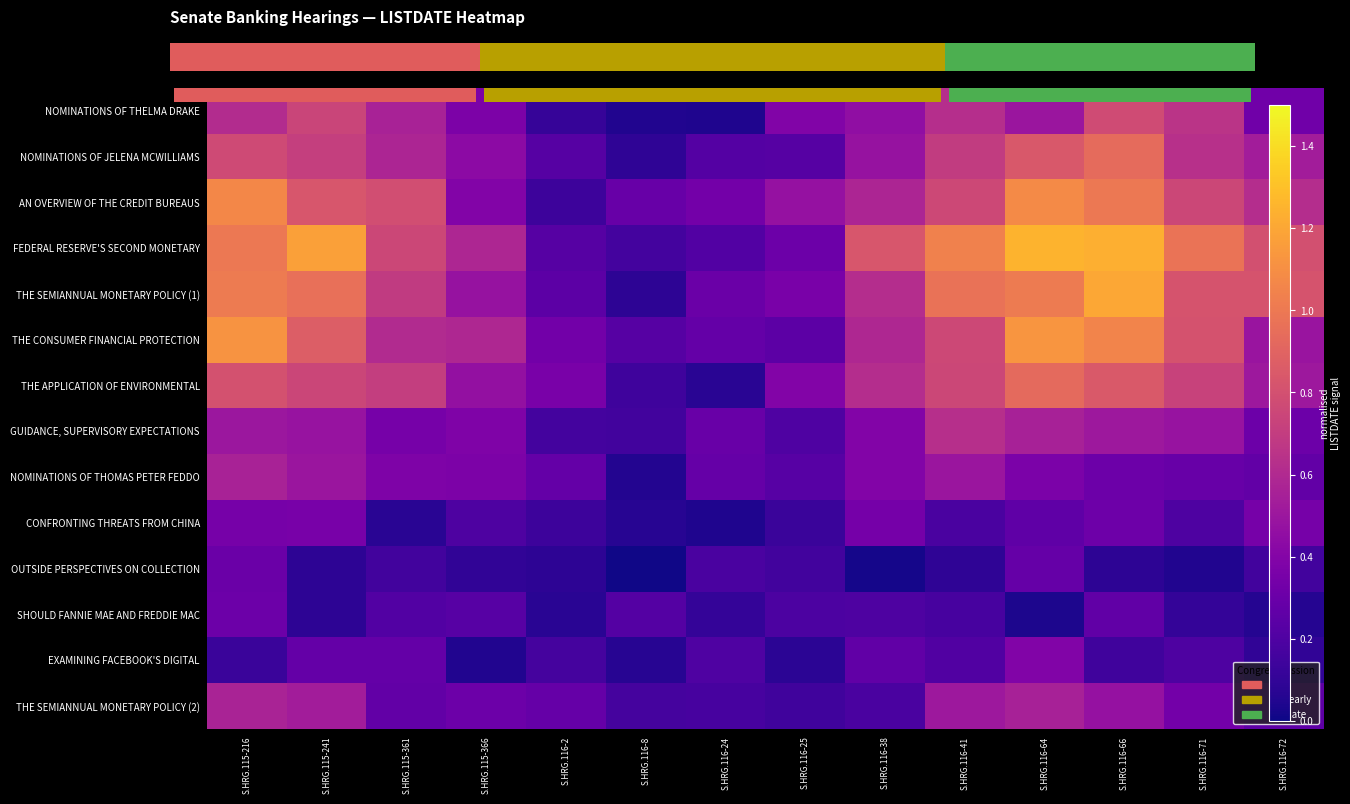

Reading right to left, transcribe all the data shown in this chart.

NOMINATIONS OF THELMA DRAKE: S.HRG.116-72=0.3	S.HRG.116-71=0.7	S.HRG.116-66=0.8	S.HRG.116-64=0.5	S.HRG.116-41=0.6	S.HRG.116-38=0.5	S.HRG.116-25=0.4	S.HRG.116-24=0.0	S.HRG.116-8=0.0	S.HRG.116-2=0.1	S.HRG.115-366=0.4	S.HRG.115-361=0.6	S.HRG.115-241=0.7	S.HRG.115-216=0.6
NOMINATIONS OF JELENA MCWILLIAMS: S.HRG.116-72=0.5	S.HRG.116-71=0.6	S.HRG.116-66=0.9	S.HRG.116-64=0.8	S.HRG.116-41=0.7	S.HRG.116-38=0.5	S.HRG.116-25=0.2	S.HRG.116-24=0.2	S.HRG.116-8=0.1	S.HRG.116-2=0.2	S.HRG.115-366=0.4	S.HRG.115-361=0.6	S.HRG.115-241=0.7	S.HRG.115-216=0.8
AN OVERVIEW OF THE CREDIT BUREAUS: S.HRG.116-72=0.6	S.HRG.116-71=0.8	S.HRG.116-66=1.0	S.HRG.116-64=1.1	S.HRG.116-41=0.8	S.HRG.116-38=0.6	S.HRG.116-25=0.5	S.HRG.116-24=0.3	S.HRG.116-8=0.3	S.HRG.116-2=0.1	S.HRG.115-366=0.4	S.HRG.115-361=0.8	S.HRG.115-241=0.8	S.HRG.115-216=1.1
FEDERAL RESERVE'S SECOND MONETARY: S.HRG.116-72=0.8	S.HRG.116-71=1.0	S.HRG.116-66=1.2	S.HRG.116-64=1.3	S.HRG.116-41=1.0	S.HRG.116-38=0.8	S.HRG.116-25=0.3	S.HRG.116-24=0.2	S.HRG.116-8=0.2	S.HRG.116-2=0.2	S.HRG.115-366=0.6	S.HRG.115-361=0.8	S.HRG.115-241=1.2	S.HRG.115-216=1.0
THE SEMIANNUAL MONETARY POLICY (1): S.HRG.116-72=0.8	S.HRG.116-71=0.8	S.HRG.116-66=1.2	S.HRG.116-64=1.0	S.HRG.116-41=1.0	S.HRG.116-38=0.6	S.HRG.116-25=0.4	S.HRG.116-24=0.3	S.HRG.116-8=0.1	S.HRG.116-2=0.2	S.HRG.115-366=0.5	S.HRG.115-361=0.7	S.HRG.115-241=1.0	S.HRG.115-216=1.0
THE CONSUMER FINANCIAL PROTECTION: S.HRG.116-72=0.5	S.HRG.116-71=0.8	S.HRG.116-66=1.1	S.HRG.116-64=1.1	S.HRG.116-41=0.8	S.HRG.116-38=0.6	S.HRG.116-25=0.2	S.HRG.116-24=0.3	S.HRG.116-8=0.2	S.HRG.116-2=0.3	S.HRG.115-366=0.6	S.HRG.115-361=0.6	S.HRG.115-241=0.9	S.HRG.115-216=1.1
THE APPLICATION OF ENVIRONMENTAL: S.HRG.116-72=0.5	S.HRG.116-71=0.7	S.HRG.116-66=0.8	S.HRG.116-64=0.9	S.HRG.116-41=0.8	S.HRG.116-38=0.6	S.HRG.116-25=0.4	S.HRG.116-24=0.1	S.HRG.116-8=0.1	S.HRG.116-2=0.4	S.HRG.115-366=0.5	S.HRG.115-361=0.7	S.HRG.115-241=0.7	S.HRG.115-216=0.8
GUIDANCE, SUPERVISORY EXPECTATIONS: S.HRG.116-72=0.3	S.HRG.116-71=0.5	S.HRG.116-66=0.5	S.HRG.116-64=0.6	S.HRG.116-41=0.6	S.HRG.116-38=0.4	S.HRG.116-25=0.2	S.HRG.116-24=0.3	S.HRG.116-8=0.2	S.HRG.116-2=0.2	S.HRG.115-366=0.4	S.HRG.115-361=0.3	S.HRG.115-241=0.5	S.HRG.115-216=0.5
NOMINATIONS OF THOMAS PETER FEDDO: S.HRG.116-72=0.3	S.HRG.116-71=0.3	S.HRG.116-66=0.3	S.HRG.116-64=0.4	S.HRG.116-41=0.5	S.HRG.116-38=0.4	S.HRG.116-25=0.2	S.HRG.116-24=0.3	S.HRG.116-8=0.1	S.HRG.116-2=0.3	S.HRG.115-366=0.4	S.HRG.115-361=0.4	S.HRG.115-241=0.5	S.HRG.115-216=0.6
CONFRONTING THREATS FROM CHINA: S.HRG.116-72=0.3	S.HRG.116-71=0.2	S.HRG.116-66=0.3	S.HRG.116-64=0.3	S.HRG.116-41=0.2	S.HRG.116-38=0.3	S.HRG.116-25=0.1	S.HRG.116-24=0.0	S.HRG.116-8=0.1	S.HRG.116-2=0.1	S.HRG.115-366=0.2	S.HRG.115-361=0.1	S.HRG.115-241=0.4	S.HRG.115-216=0.4
OUTSIDE PERSPECTIVES ON COLLECTION: S.HRG.116-72=0.2	S.HRG.116-71=0.1	S.HRG.116-66=0.1	S.HRG.116-64=0.3	S.HRG.116-41=0.1	S.HRG.116-38=0.0	S.HRG.116-25=0.2	S.HRG.116-24=0.2	S.HRG.116-8=0.0	S.HRG.116-2=0.1	S.HRG.115-366=0.1	S.HRG.115-361=0.2	S.HRG.115-241=0.1	S.HRG.115-216=0.3
SHOULD FANNIE MAE AND FREDDIE MAC: S.HRG.116-72=0.1	S.HRG.116-71=0.1	S.HRG.116-66=0.3	S.HRG.116-64=0.0	S.HRG.116-41=0.2	S.HRG.116-38=0.2	S.HRG.116-25=0.2	S.HRG.116-24=0.1	S.HRG.116-8=0.2	S.HRG.116-2=0.1	S.HRG.115-366=0.2	S.HRG.115-361=0.2	S.HRG.115-241=0.1	S.HRG.115-216=0.3
EXAMINING FACEBOOK'S DIGITAL: S.HRG.116-72=0.1	S.HRG.116-71=0.2	S.HRG.116-66=0.2	S.HRG.116-64=0.4	S.HRG.116-41=0.2	S.HRG.116-38=0.3	S.HRG.116-25=0.1	S.HRG.116-24=0.2	S.HRG.116-8=0.1	S.HRG.116-2=0.2	S.HRG.115-366=0.0	S.HRG.115-361=0.3	S.HRG.115-241=0.3	S.HRG.115-216=0.1
THE SEMIANNUAL MONETARY POLICY (2): S.HRG.116-72=0.3	S.HRG.116-71=0.3	S.HRG.116-66=0.5	S.HRG.116-64=0.6	S.HRG.116-41=0.5	S.HRG.116-38=0.2	S.HRG.116-25=0.1	S.HRG.116-24=0.2	S.HRG.116-8=0.2	S.HRG.116-2=0.3	S.HRG.115-366=0.3	S.HRG.115-361=0.3	S.HRG.115-241=0.5	S.HRG.115-216=0.6